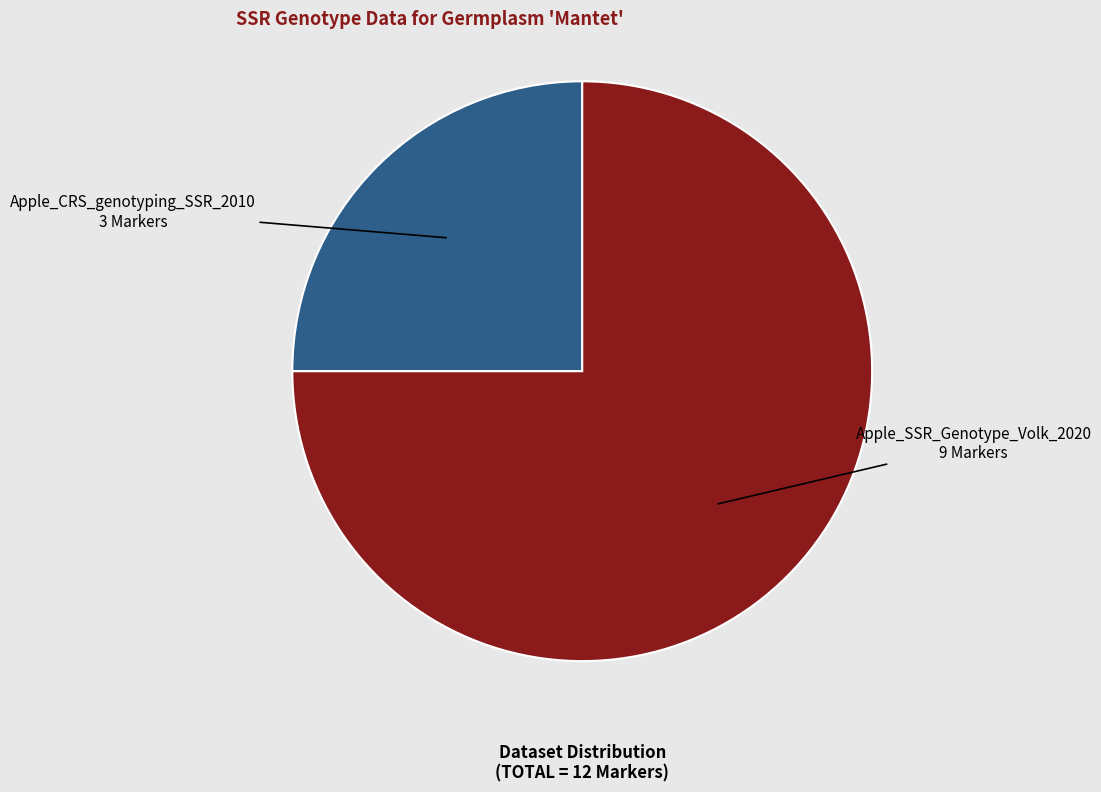

Does any single category account for the majority?

Yes